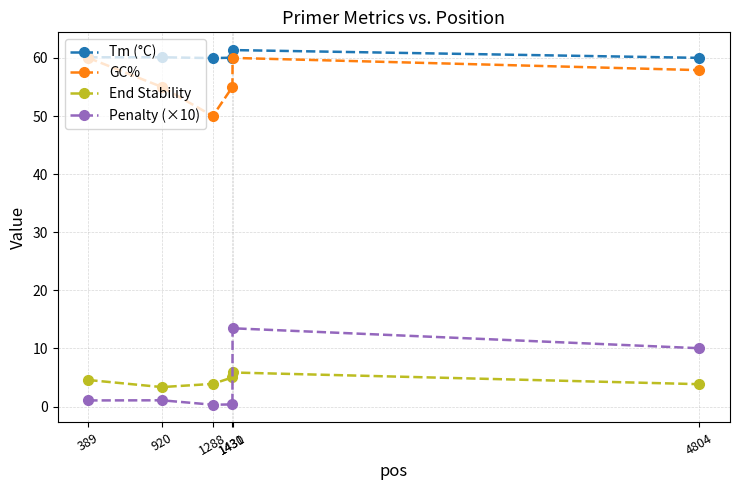

What is the greatest value displayed?

61.3